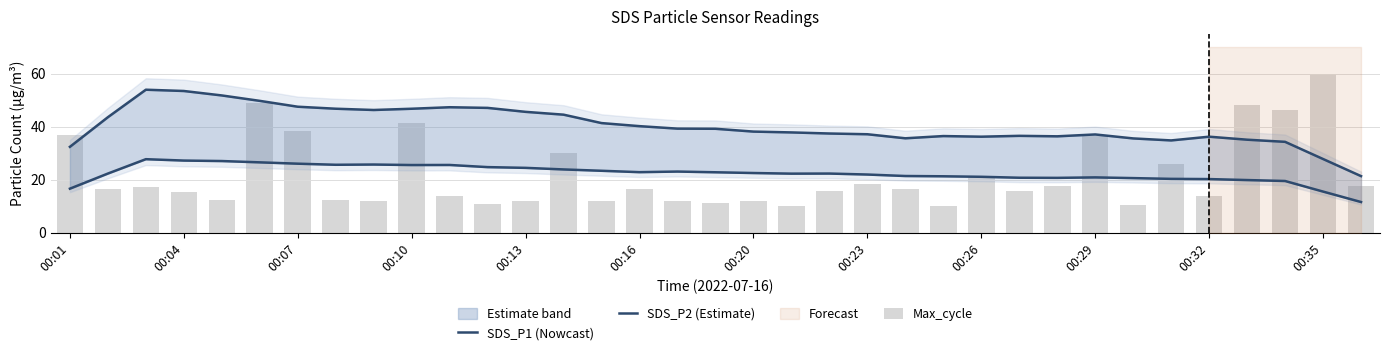

Is it true that SDS_P2 (Estimate) equals 19.9 at 31?

True